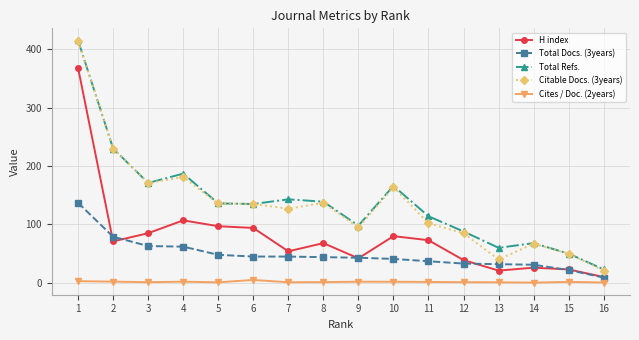

How many categories are shown in the chart?

16